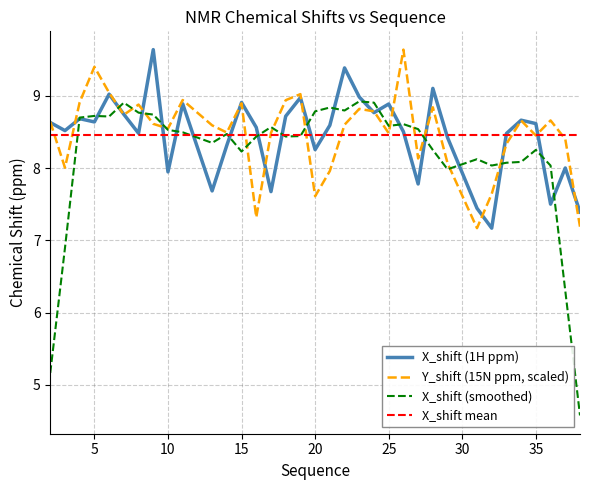

Which series has the largest range (max minus min)?

X_shift (smoothed)